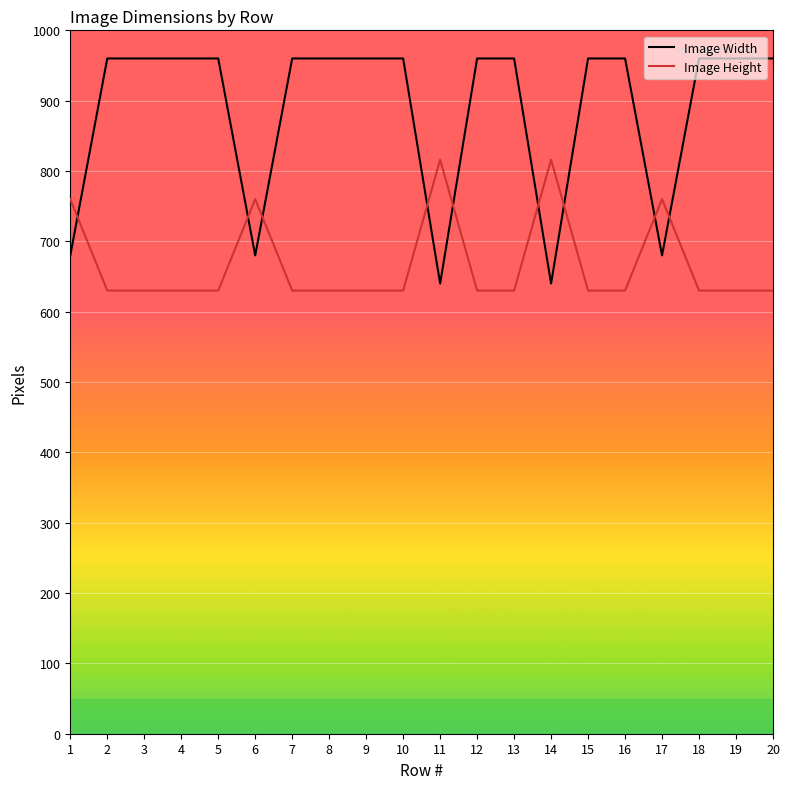

The Image Height series shows 192 at 3. True or false?

False